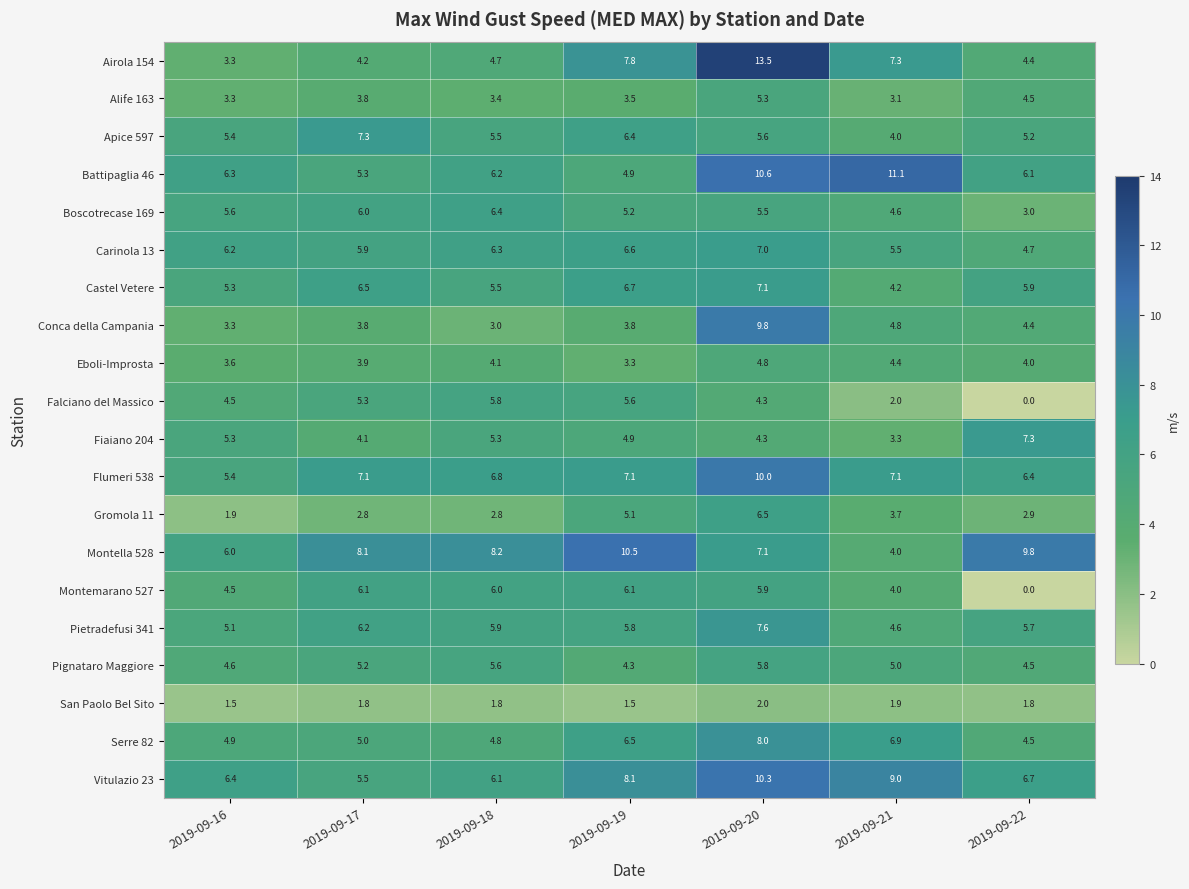

How many data points in Montemarano 527 are less than 5?

3